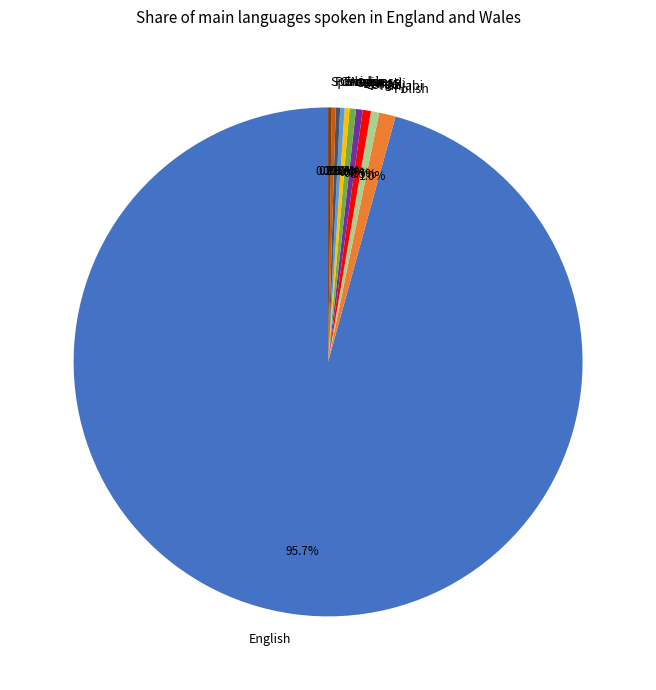

Is the sum of Arabic and French greater than half?

No